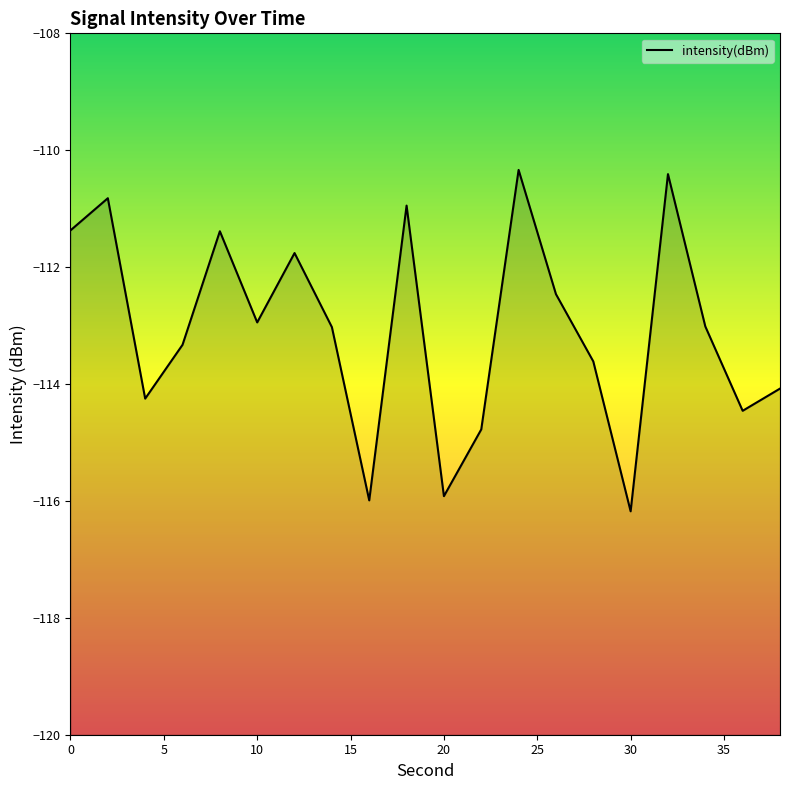

Does the chart display data point markers on the line(s)?

No